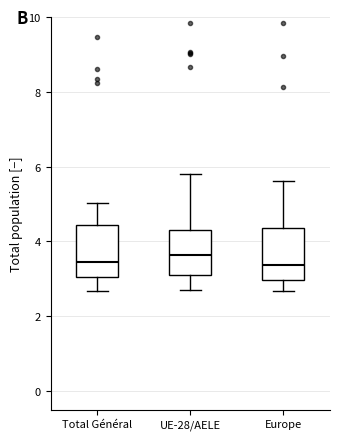

Reading left to right, transcribe this box plot: for each box, give where its median line is, the range the box spans, and where its two whiskers end, as read against the y-axis. The values are not printed on the chart, so give them approximately, as read against the axis.

Total Général: median 3.4, box 3.0 to 4.4, whiskers 2.6 to 5.0
UE-28/AELE: median 3.6, box 3.0 to 4.2, whiskers 2.8 to 5.8
Europe: median 3.4, box 3.0 to 4.4, whiskers 2.6 to 5.6